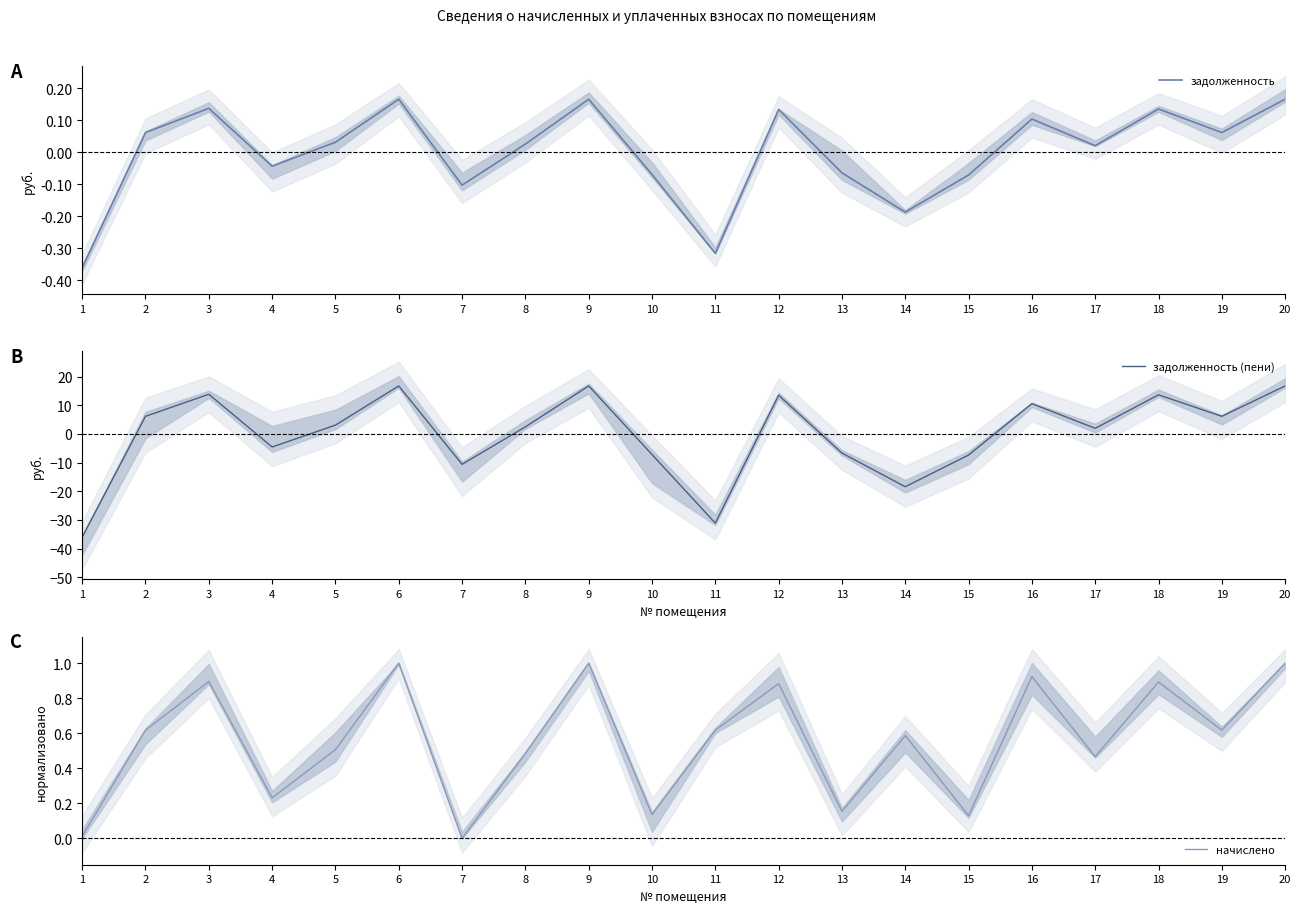

Reading left to right, transcribe all the data shown in this chart.

задолженность: -0.4	0.1	0.1	-0.0	0.0	0.2	-0.1	0.0	0.2	-0.1	-0.3	0.1	-0.1	-0.2	-0.1	0.1	0.0	0.1	0.1	0.2
задолженность (пени): -36.0	6.2	13.9	-4.5	3.1	16.8	-10.6	2.5	16.8	-7.2	-31.1	13.5	-6.7	-18.4	-7.3	10.6	2.0	13.7	6.2	16.8
начислено: 0.0	0.6	0.9	0.2	0.5	1.0	0.0	0.5	1.0	0.1	0.6	0.9	0.2	0.6	0.1	0.9	0.5	0.9	0.6	1.0